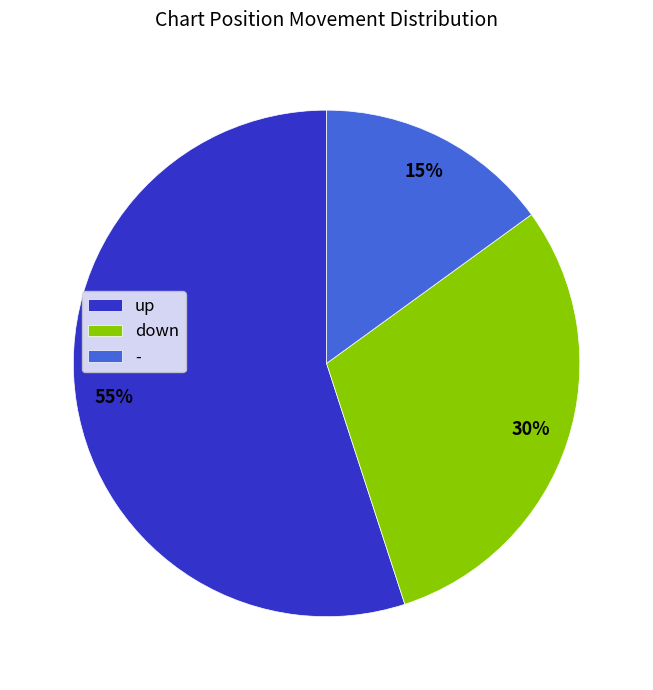

The up slice represents 45% of the pie. True or false?

False